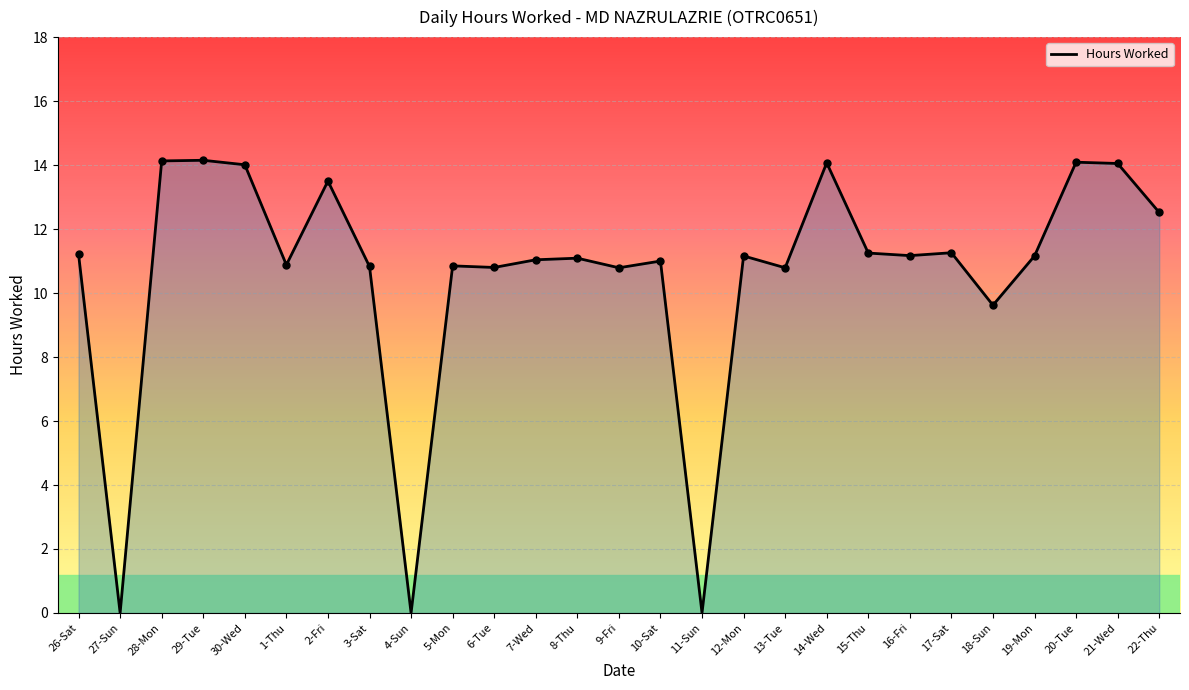

What is the change in value from 20-Tue to 22-Thu?

-1.6